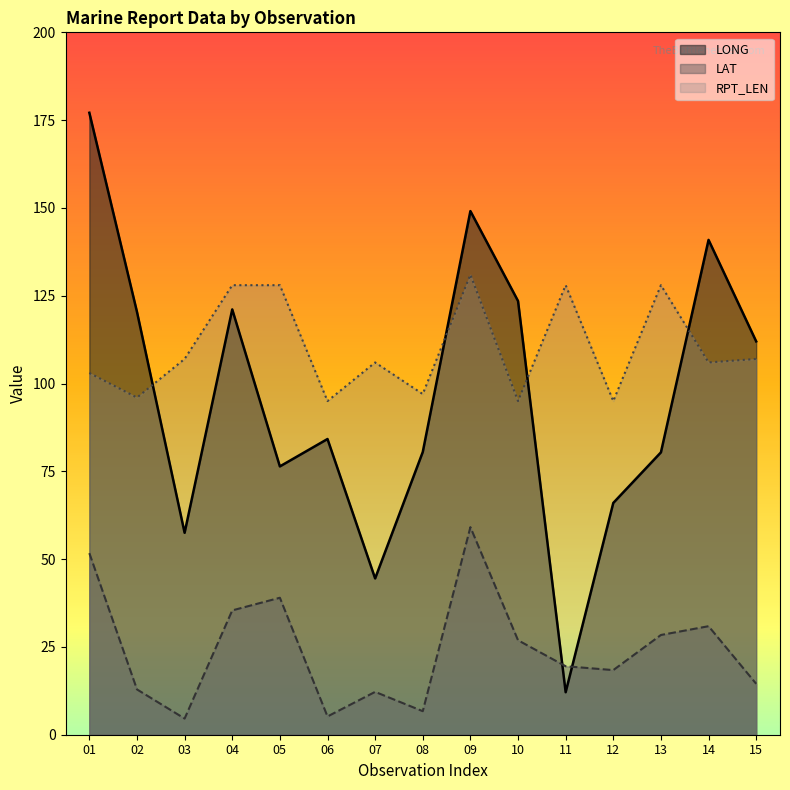

At which category does LONG reach its first local valley?

03